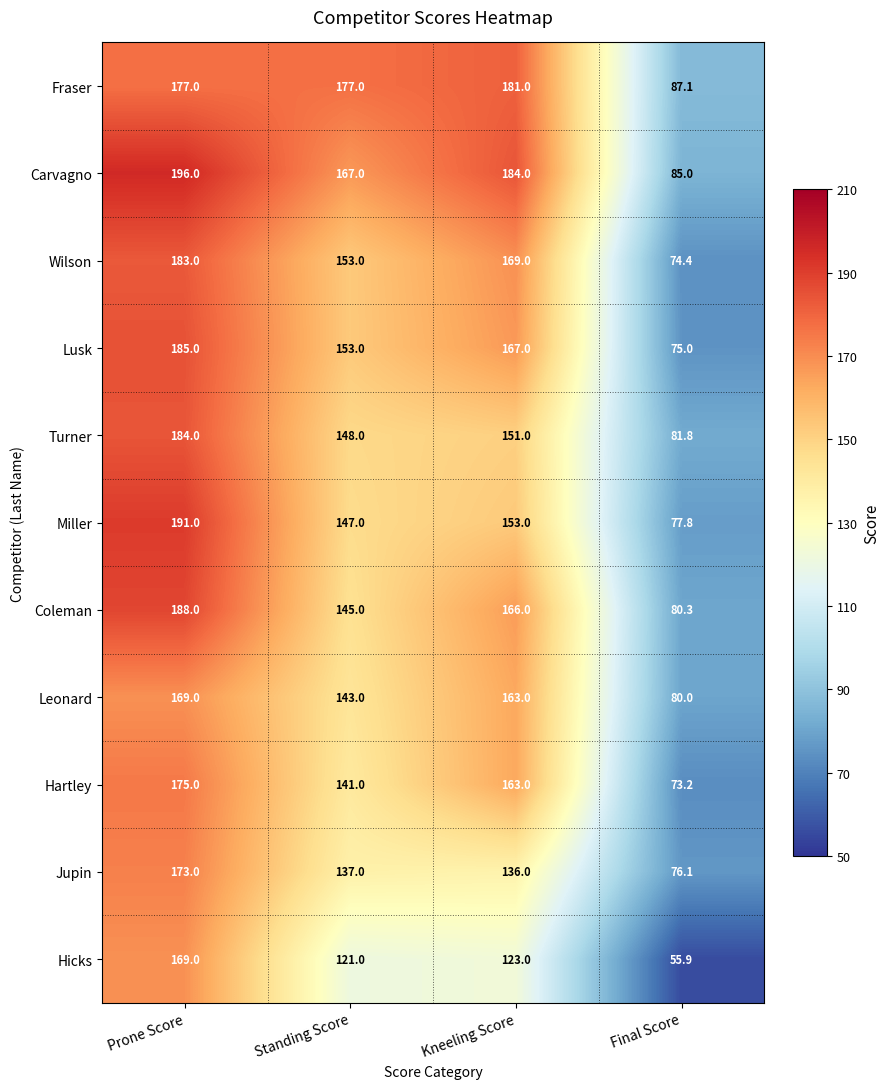

What is the spread (max minus min) of values at Standing Score?

56.0